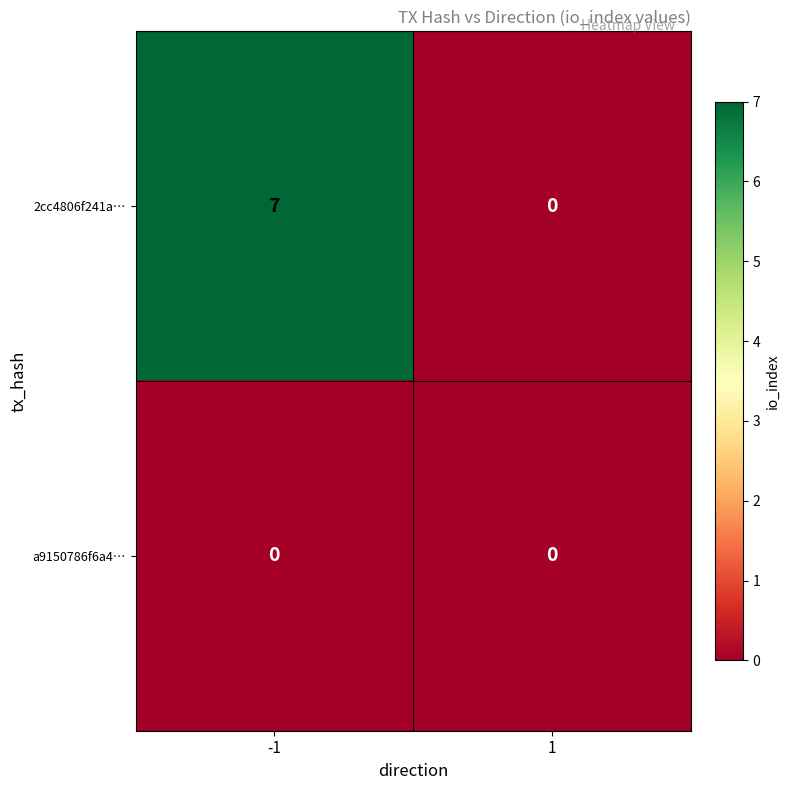

Rank the series by their average value, from highest to lowest.

2cc4806f241a…, a9150786f6a4…